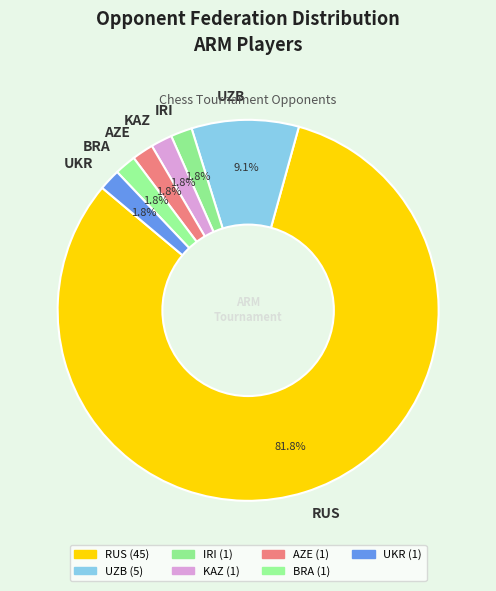

What is the ratio of the value at KAZ to the value at IRI?

1.0